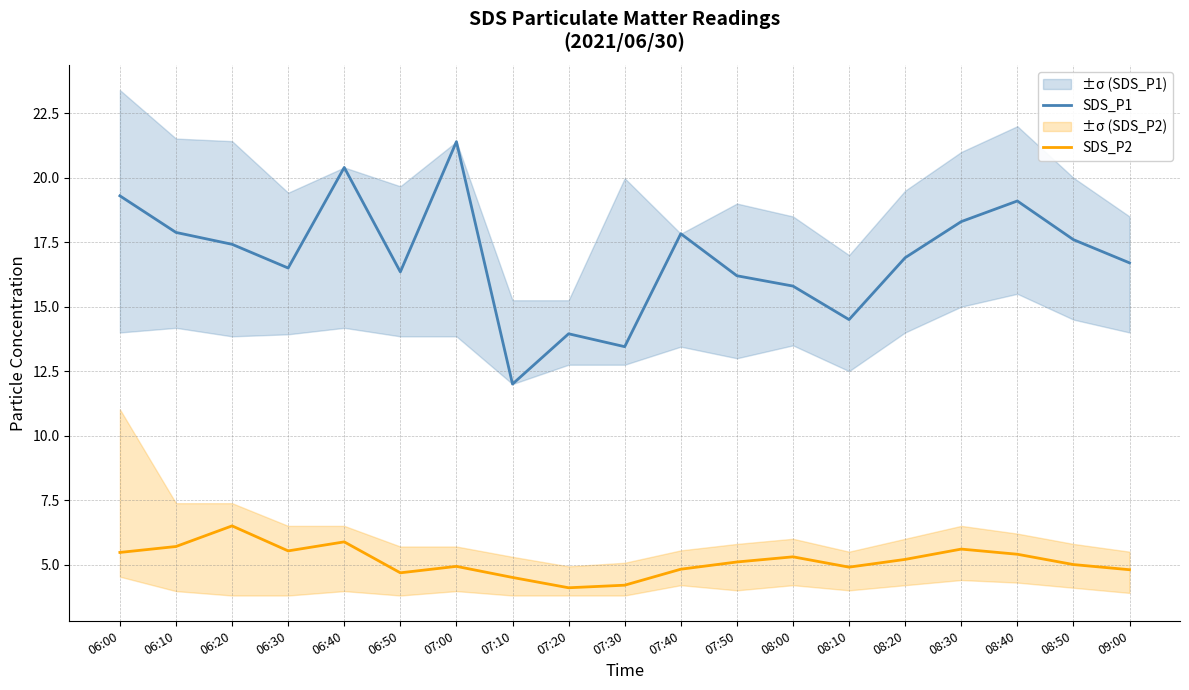

What is the label of the 13th point from the right?

07:00